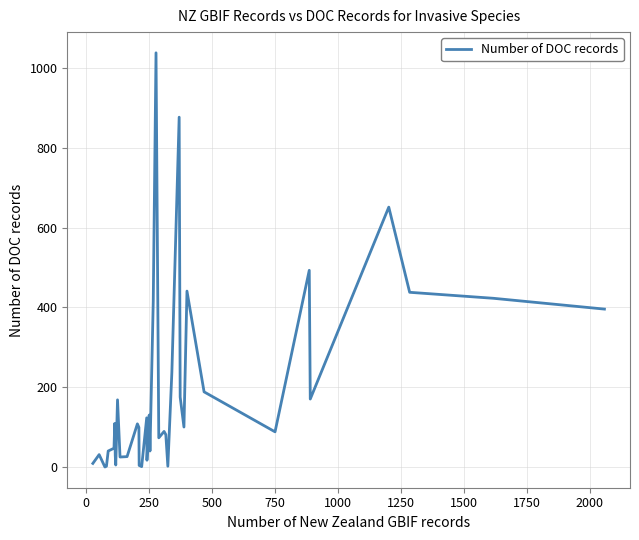

What is the average value?

190